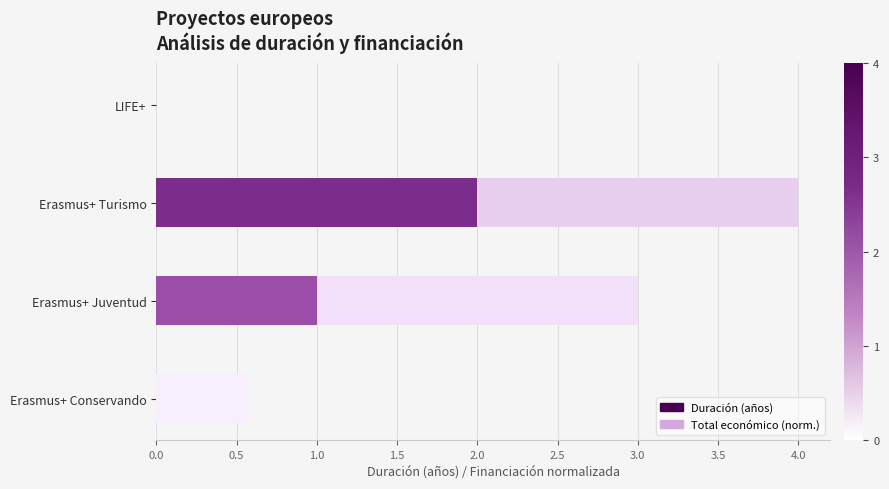

How many categories are shown in the chart?

4